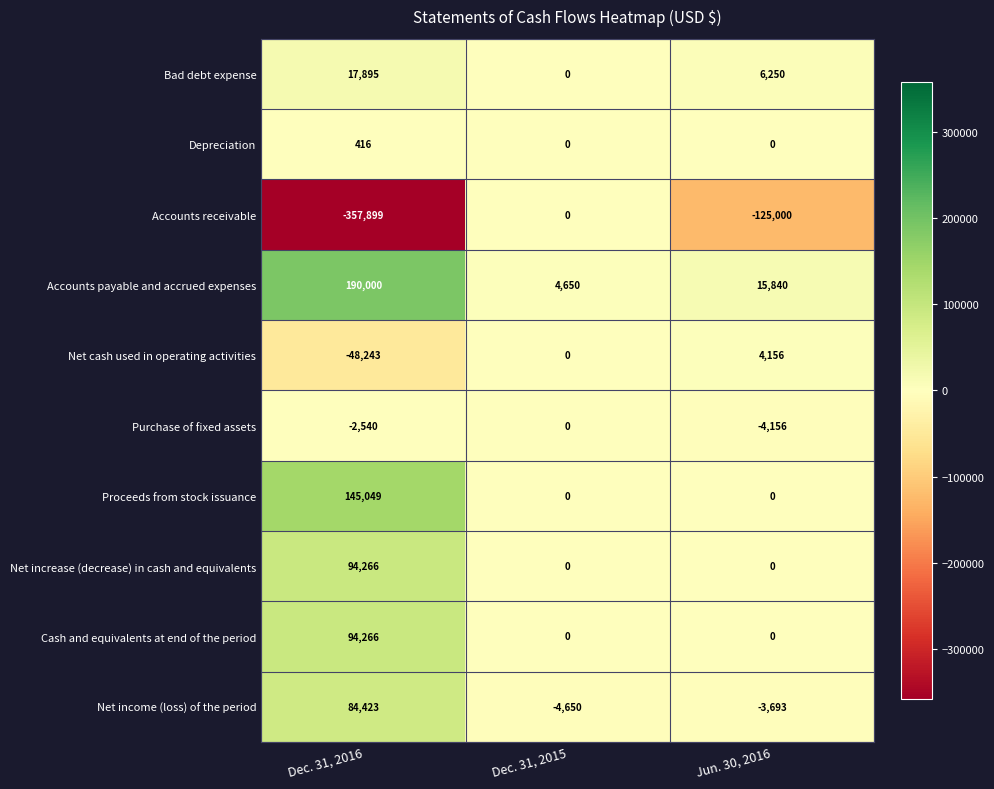

List the labels in order of Net cash used in operating activities value, largest first.

Jun. 30, 2016, Dec. 31, 2015, Dec. 31, 2016